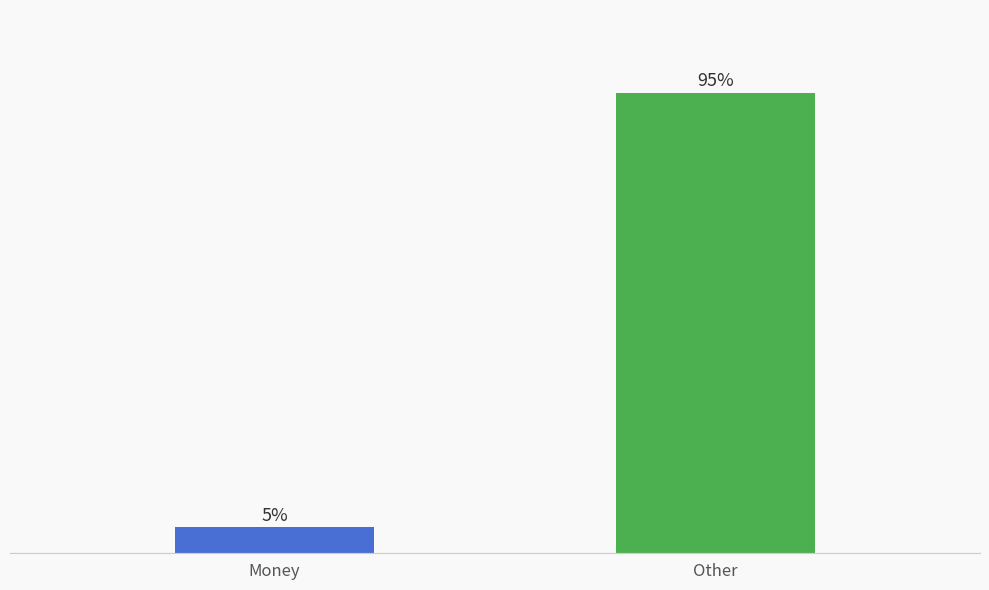

What is the minimum value shown in the chart?

5.4